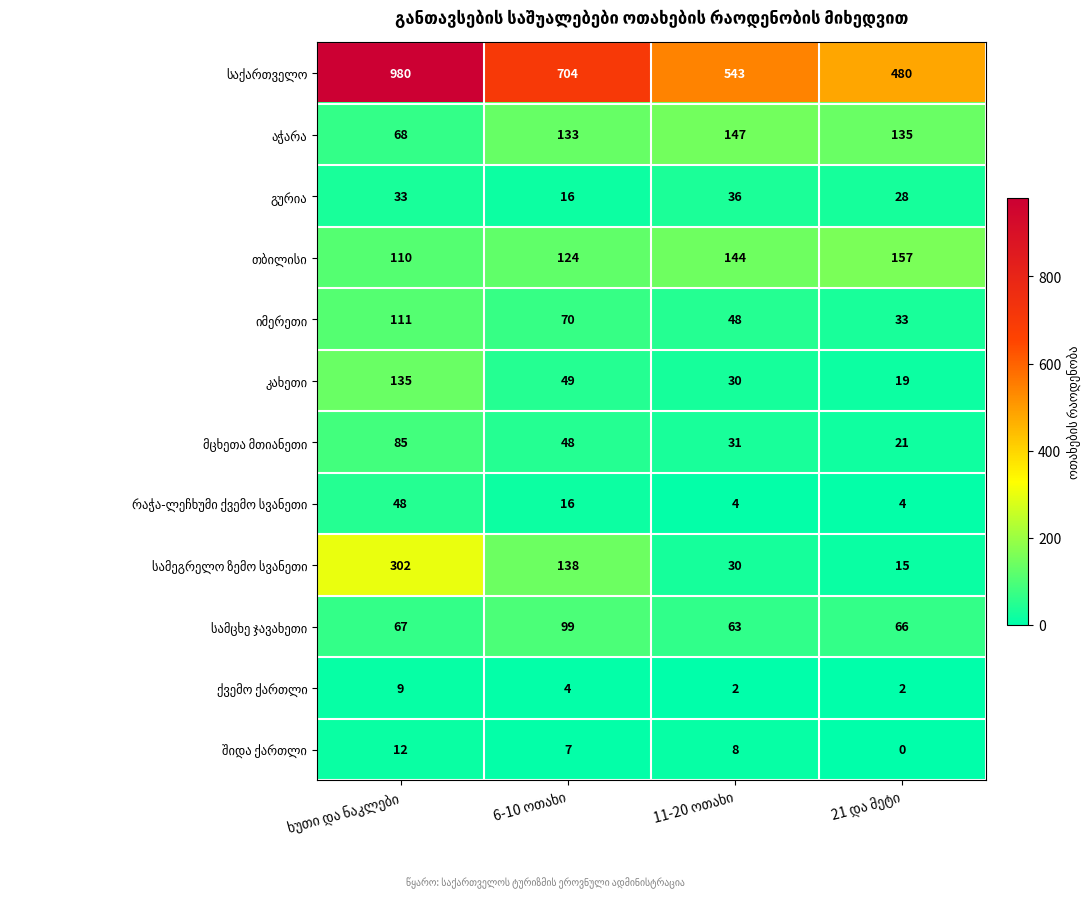

What is the maximum value shown in the chart?

980